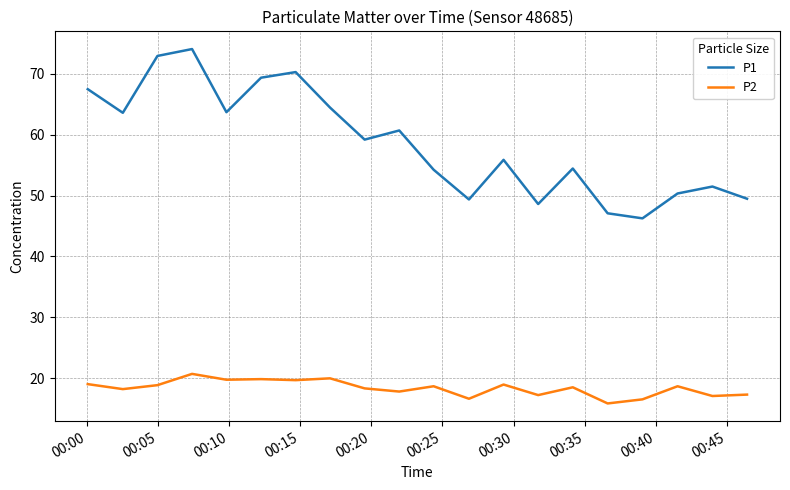

Which series has the largest total across all categories?

P1